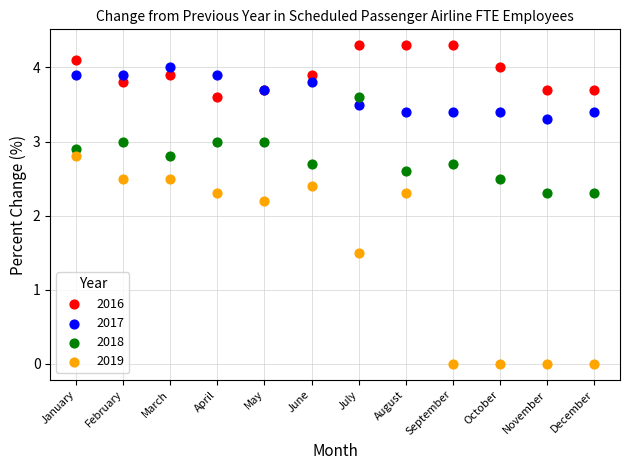

Which series has the largest Y range (max minus min)?

2019